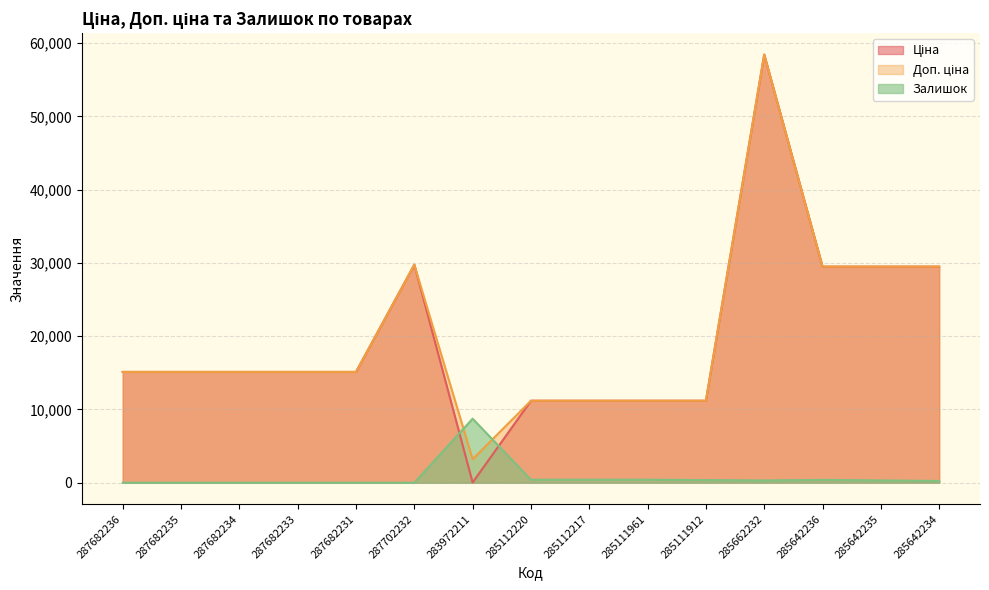

How many positive values does the Залишок series have?

9